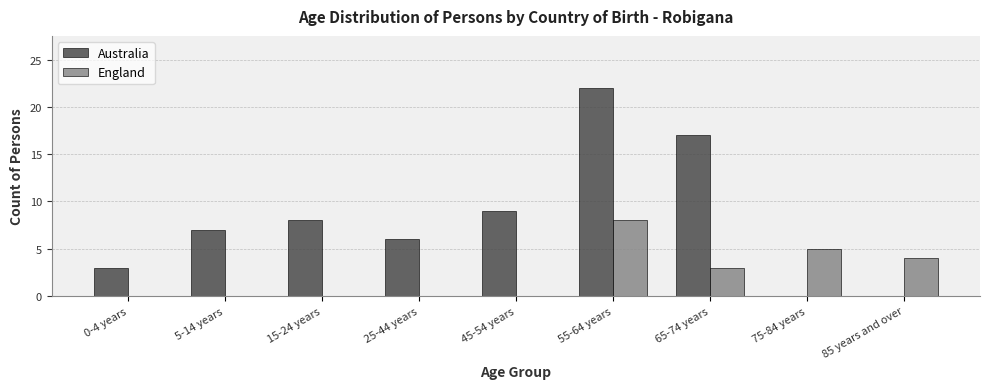

Reading left to right, what are all the values shown in this chart?

Australia: 0-4 years=3	5-14 years=7	15-24 years=8	25-44 years=6	45-54 years=9	55-64 years=22	65-74 years=17	75-84 years=0	85 years and over=0
England: 0-4 years=0	5-14 years=0	15-24 years=0	25-44 years=0	45-54 years=0	55-64 years=8	65-74 years=3	75-84 years=5	85 years and over=4